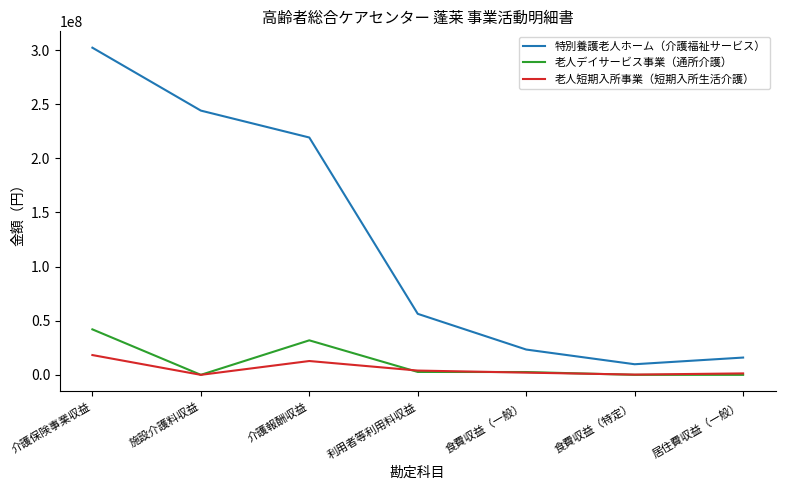

Which category has the highest value in the 老人短期入所事業（短期入所生活介護） series?

介護保険事業収益